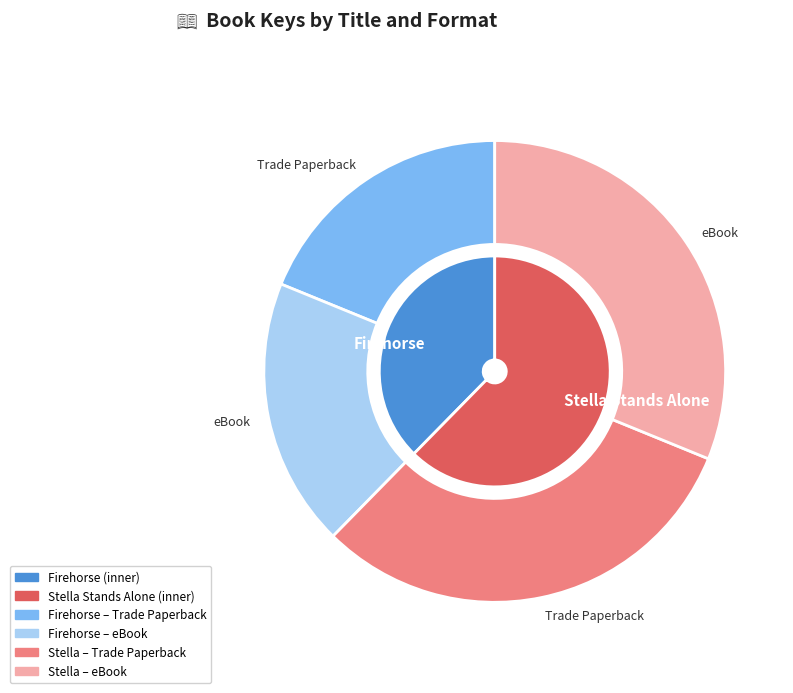

Which category has the biggest portion of the pie?

Stella Stands Alone